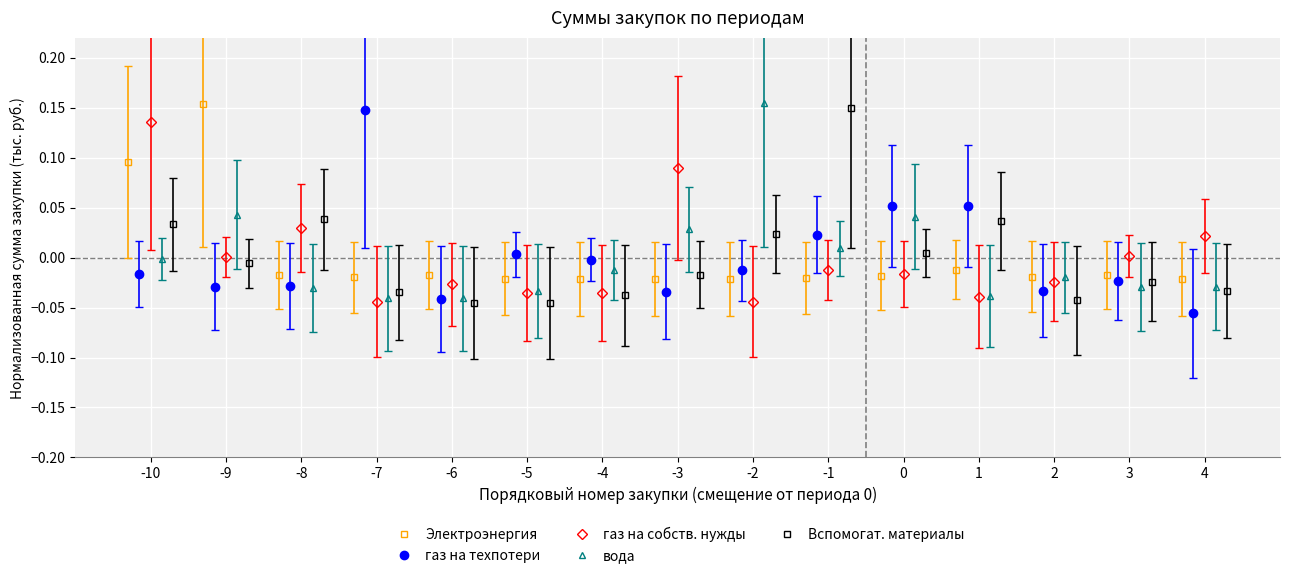

At which category is the sum across all series the highest?

-10